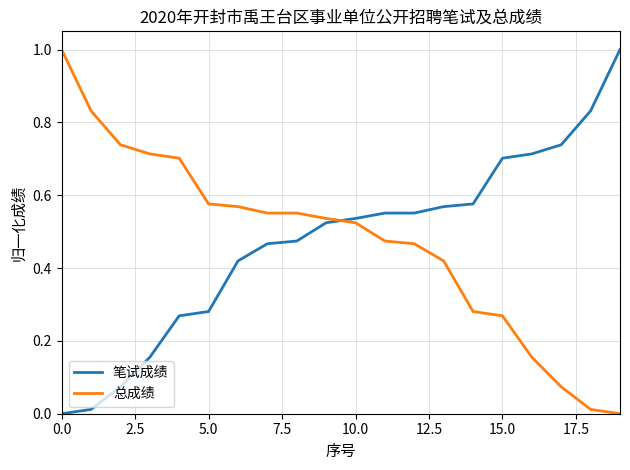

True or false: 笔试成绩 and 总成绩 cross at least once.

True